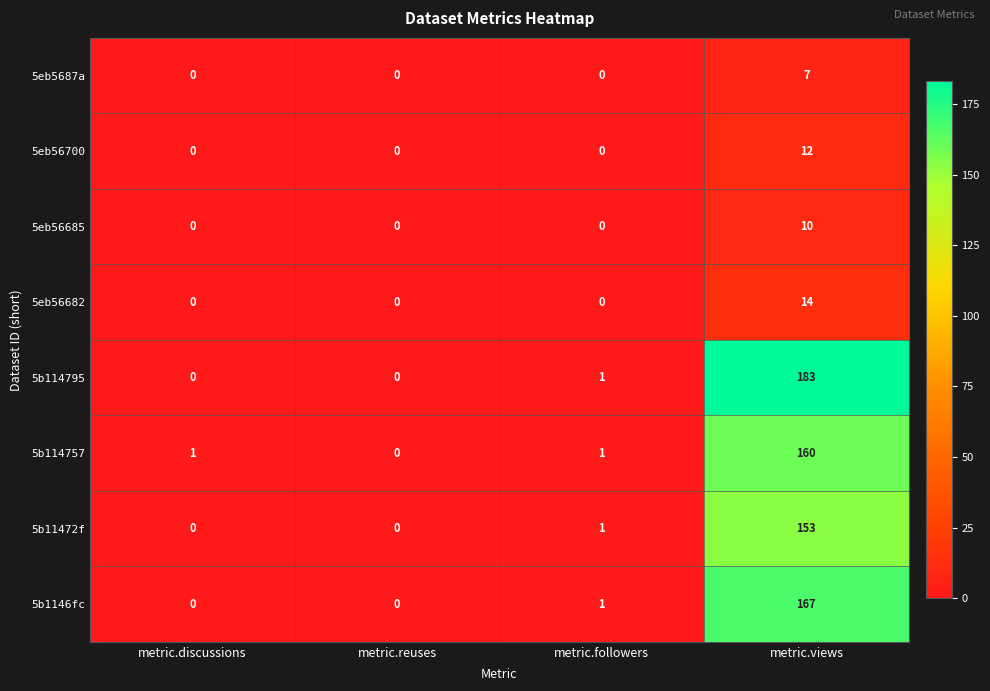

What is the sum of all 5eb56682 values?

14